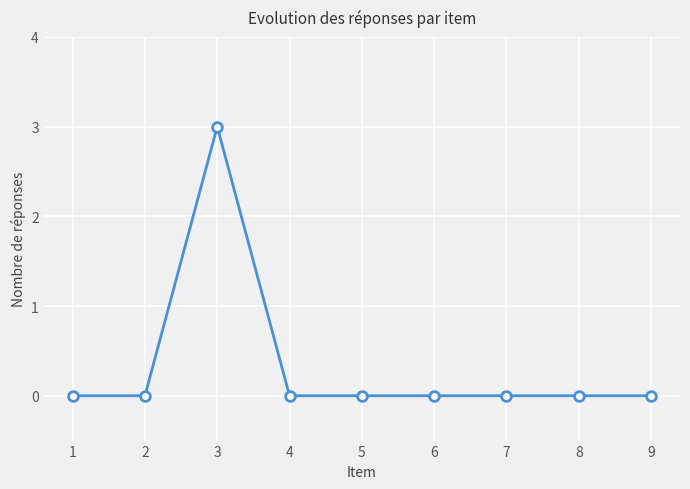

Reading left to right, what are all the values shown in this chart?

1=0	2=0	3=3	4=0	5=0	6=0	7=0	8=0	9=0